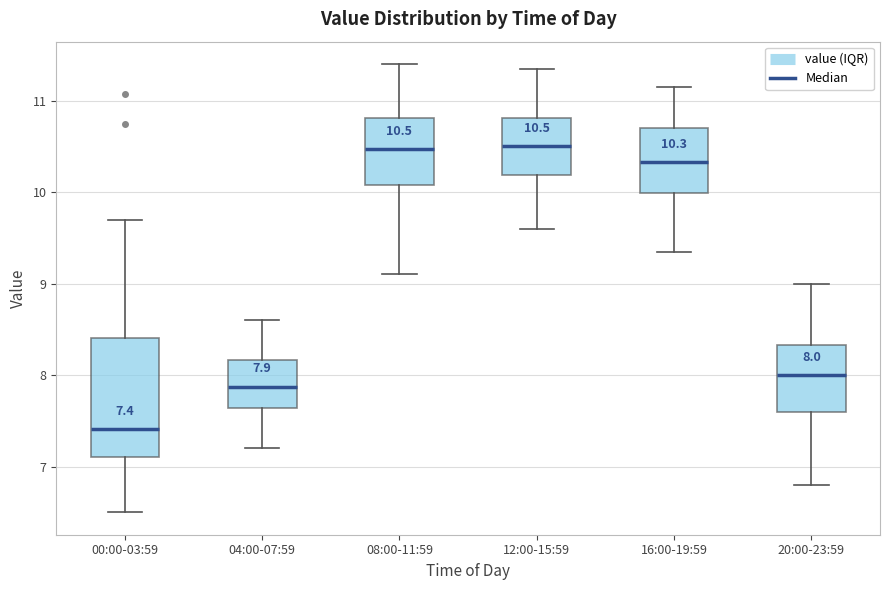

Which box is the tallest, from its lower edge to its upper edge?

00:00-03:59